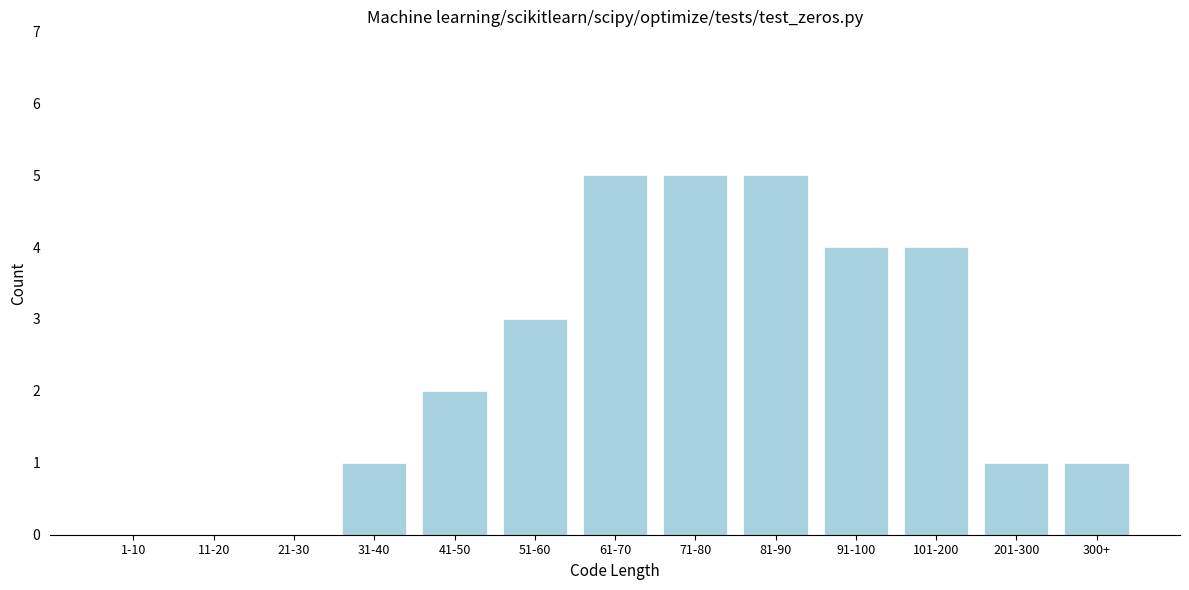

Reading left to right, list all the values displayed in this chart.

1-10=0	11-20=0	21-30=0	31-40=1	41-50=2	51-60=3	61-70=5	71-80=5	81-90=5	91-100=4	101-200=4	201-300=1	300+=1